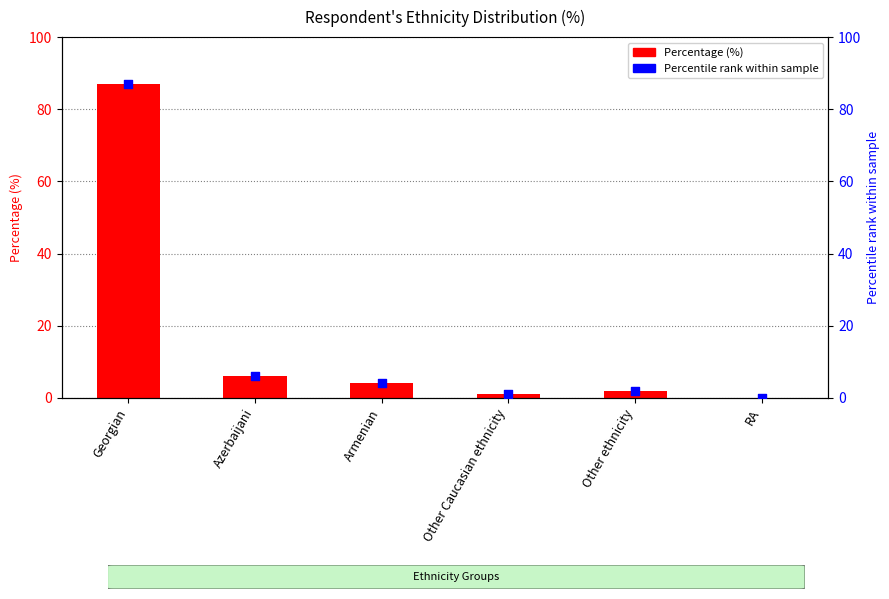

Which series has the largest Y range (max minus min)?

Percentage (%)